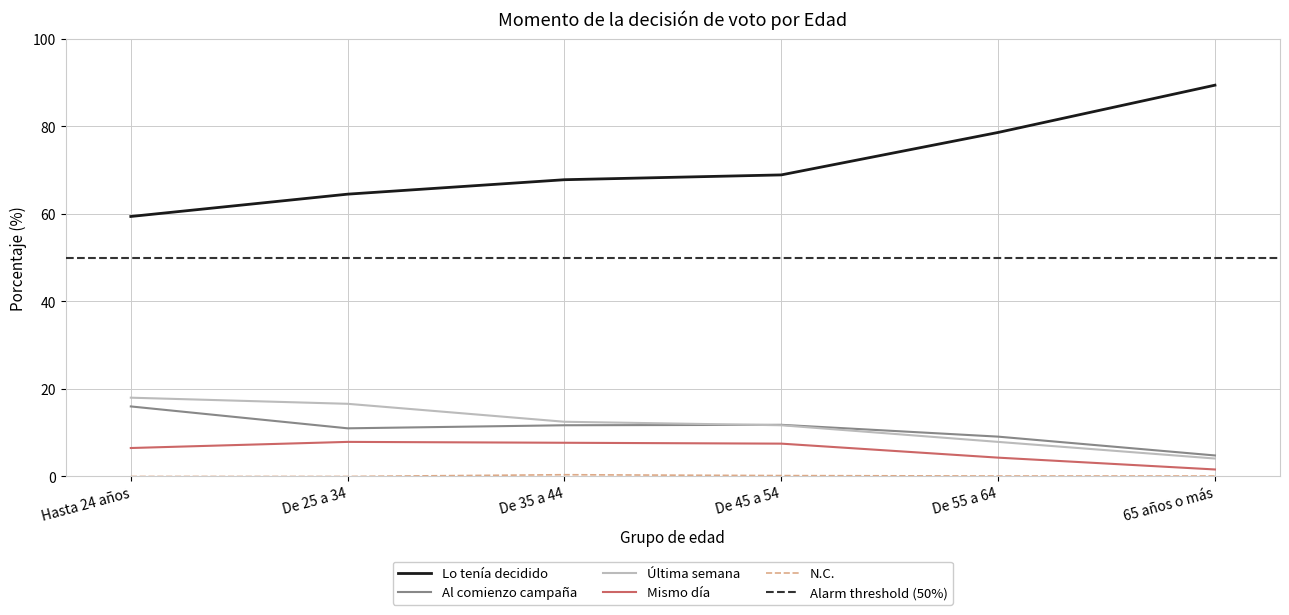

True or false: N.C. and Lo tenía decidido cross at least once.

False